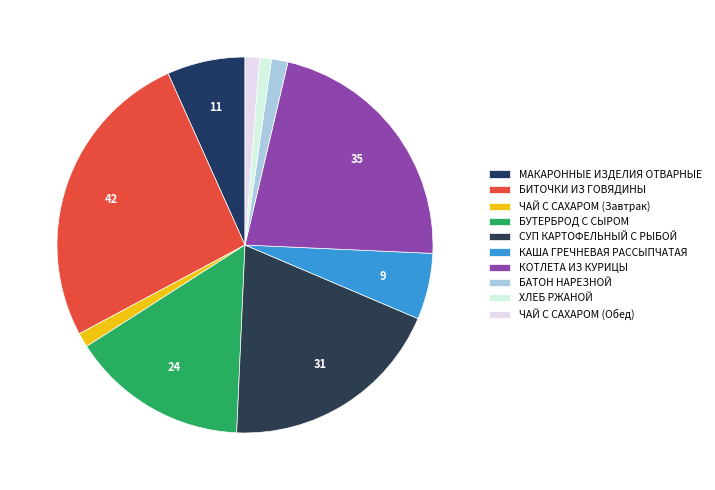

What percentage is the МАКАРОННЫЕ ИЗДЕЛИЯ ОТВАРНЫЕ slice, to the nearest percent?

7%